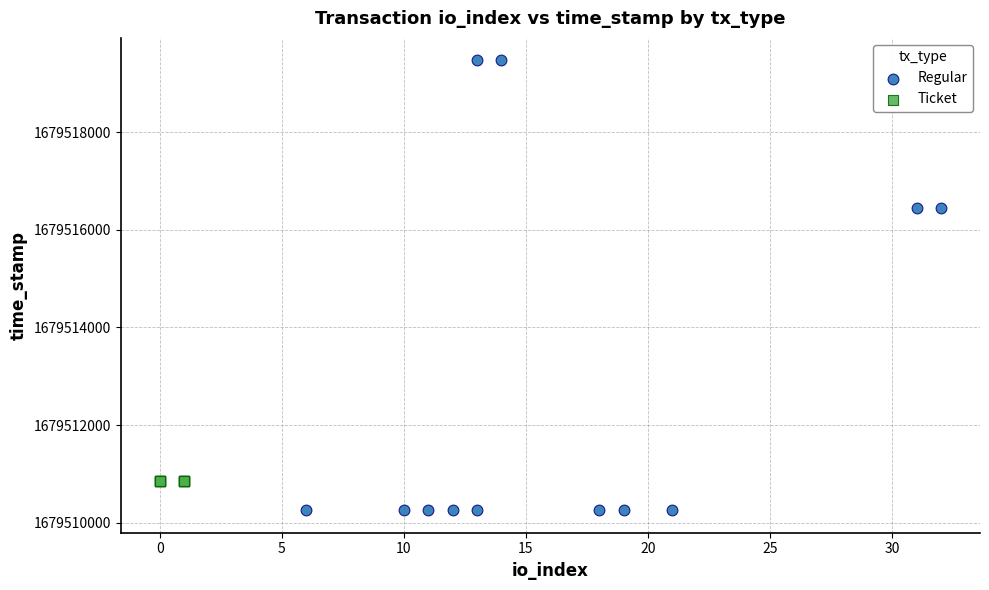

Which series reaches the minimum Y coordinate?

Regular